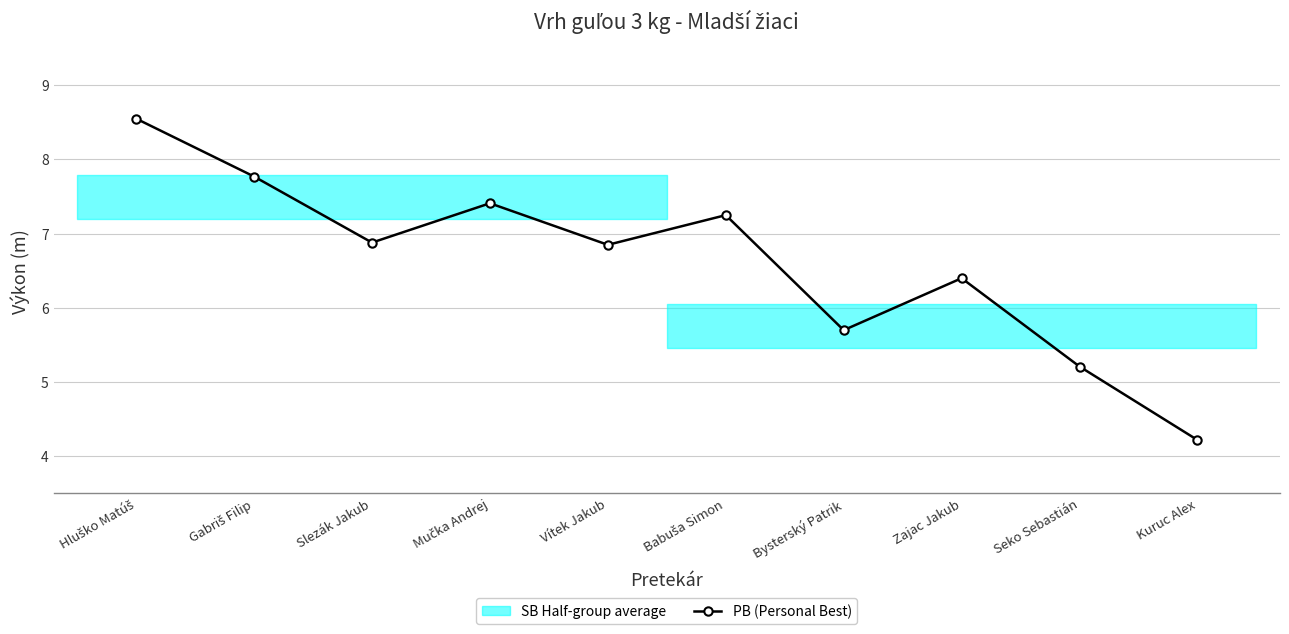

What value does the data have at Babuša Simon?

7.2